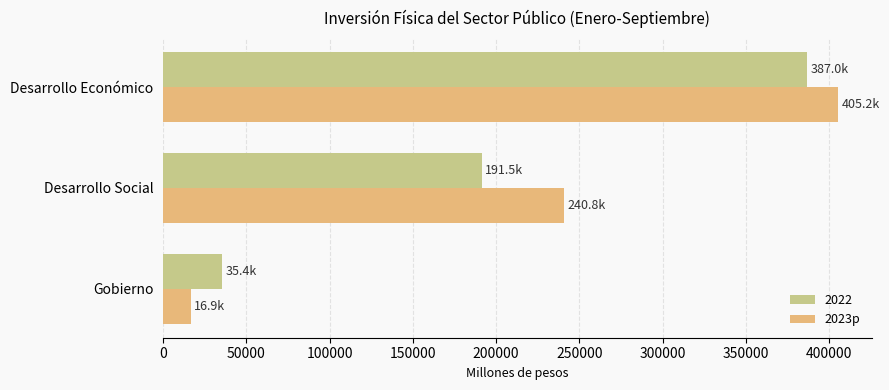

What is the spread (max minus min) of values at Gobierno?

18528.8